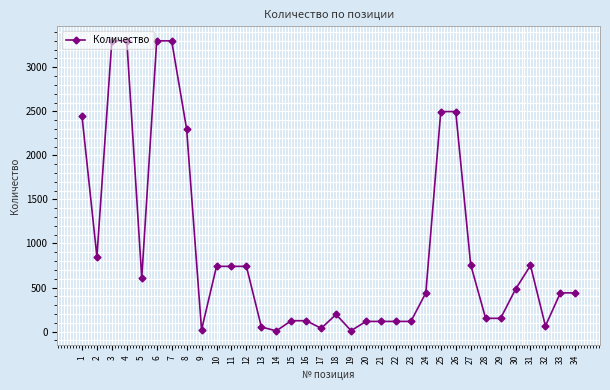

At which category does the data reach its first local valley?

2